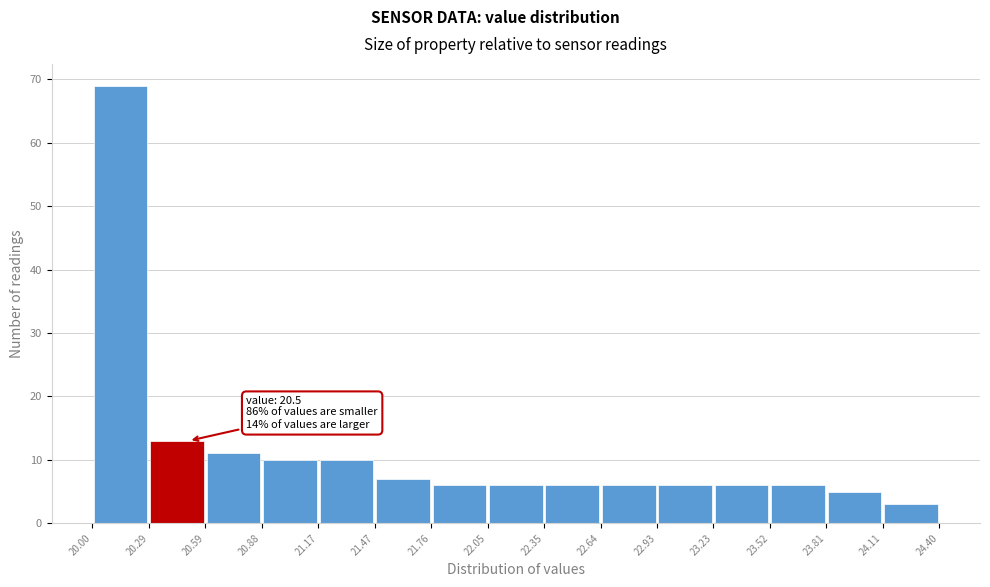

Over which range of the x-axis is the bar tallest?

20.00 to 20.29